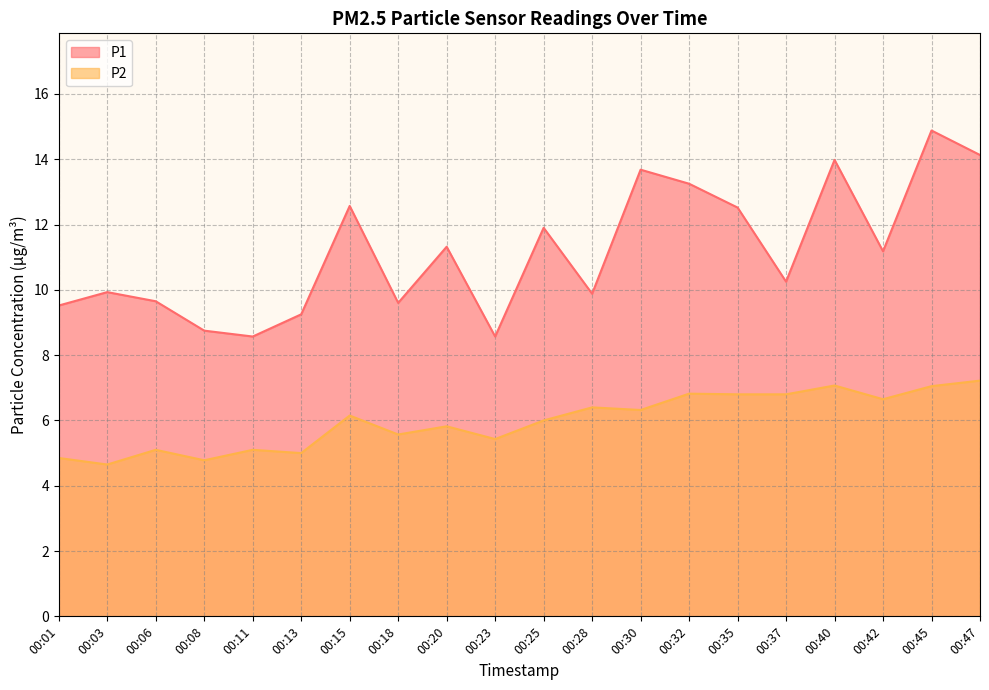

What is the sum of all P2 values?

119.6